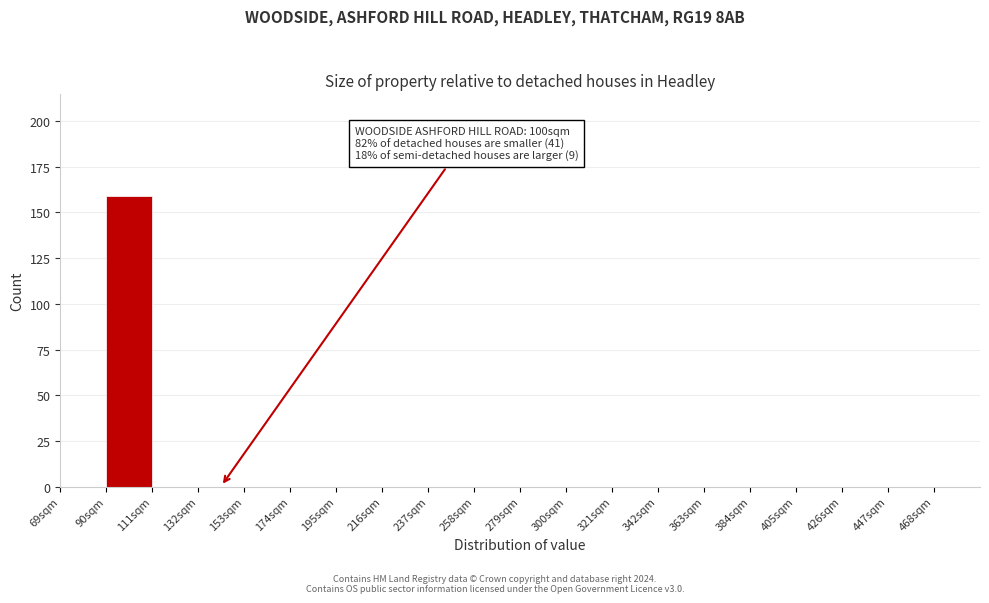

Over which range of the x-axis is the bar tallest?

90 to 111